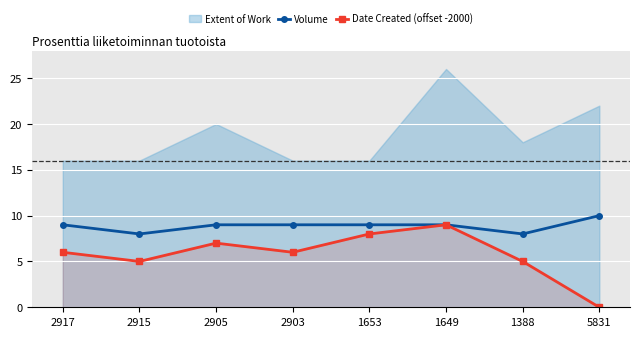

At which label is Volume closest to 9?

2917